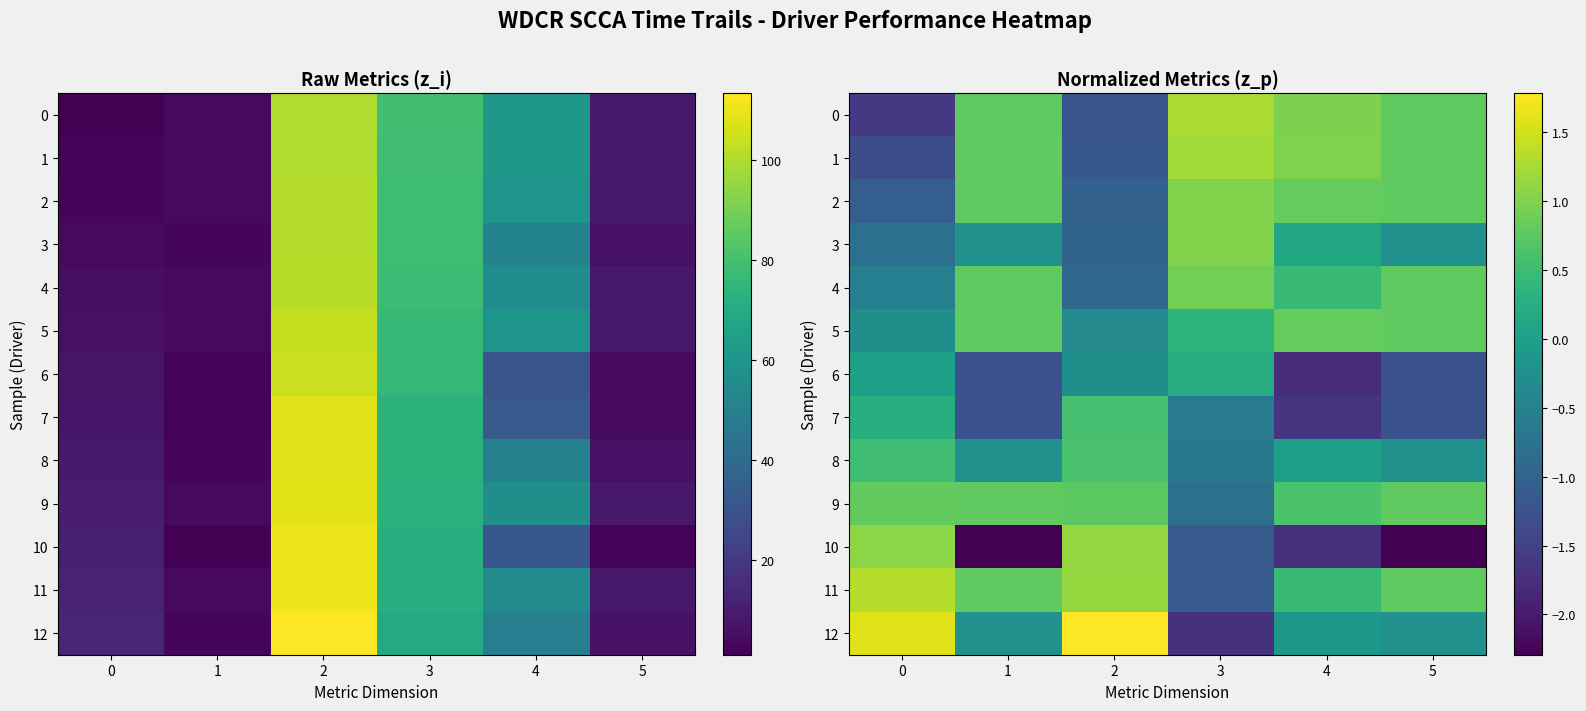

Where does the 2 series first go above 0?

1